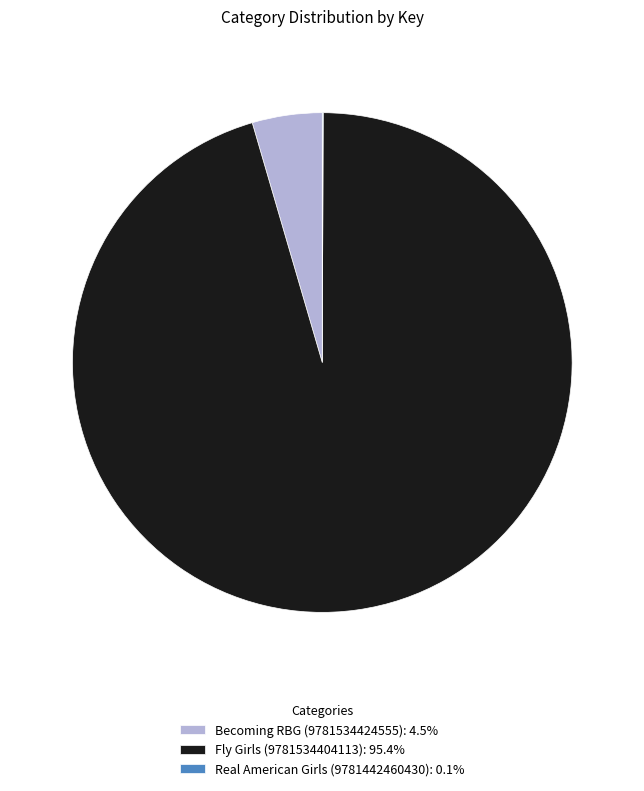

Approximately how many times larger is the value at Fly Girls (9781534404113): 95.4% compared to Becoming RBG (9781534424555): 4.5%?

21.1